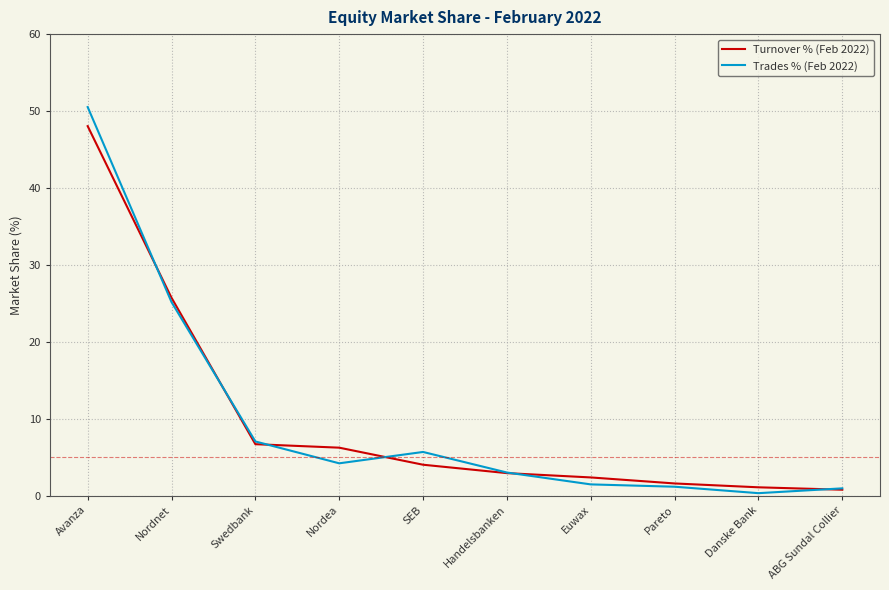

What is the spread (max minus min) of values at Nordnet?

0.6